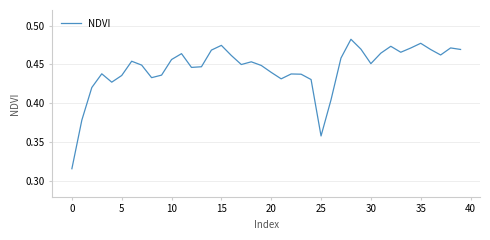

Is this an area chart (filled region under the line)?

No